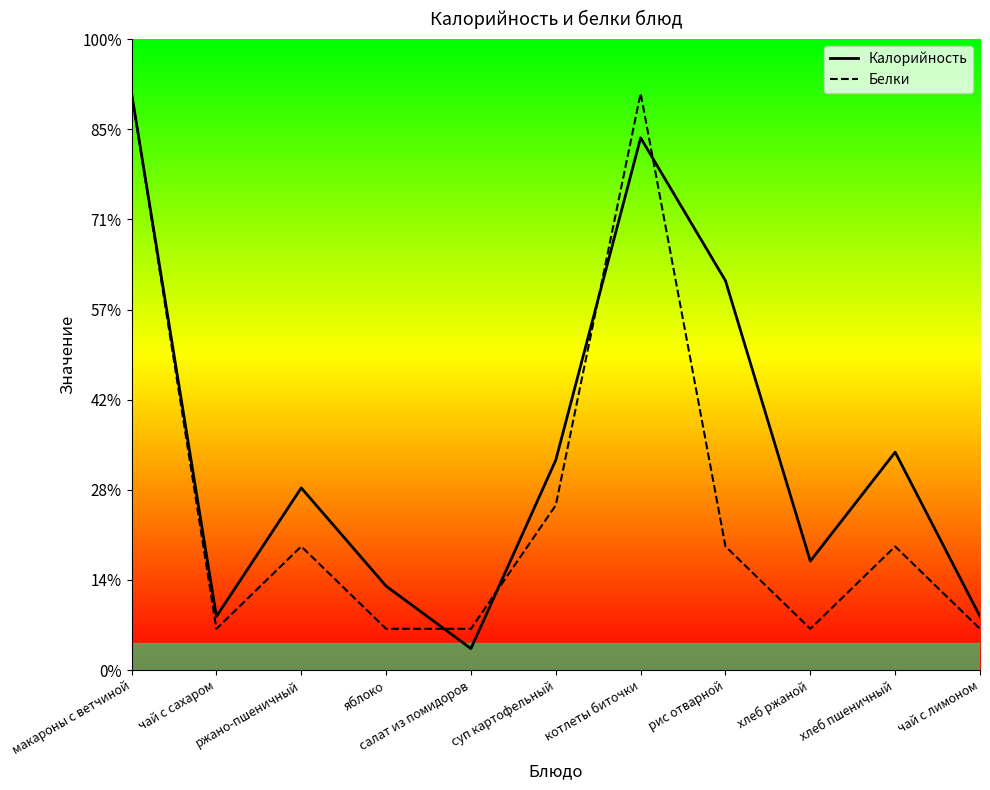

List the series in order of their peak value, highest first.

Калорийность, Белки